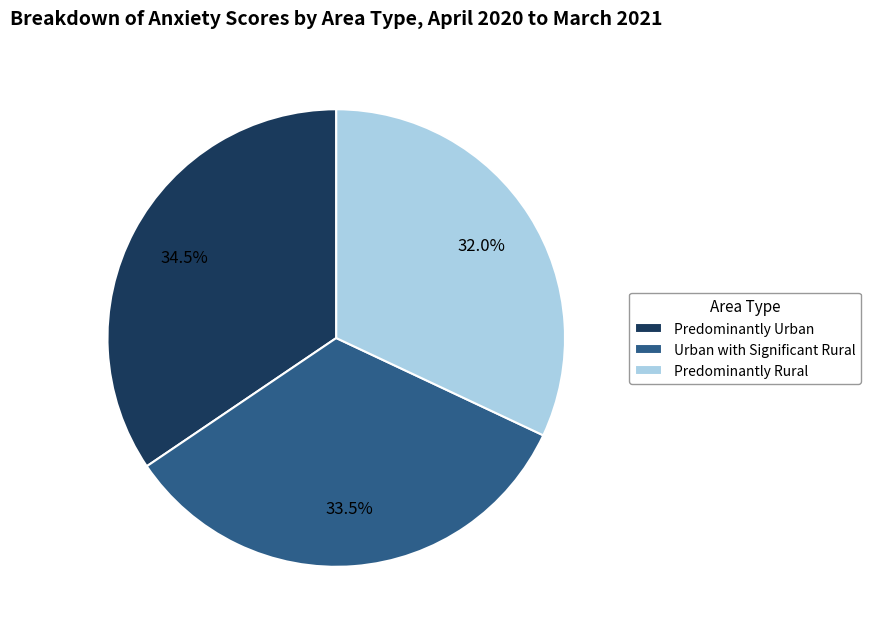

Is there any slice that represents more than half of the pie?

No